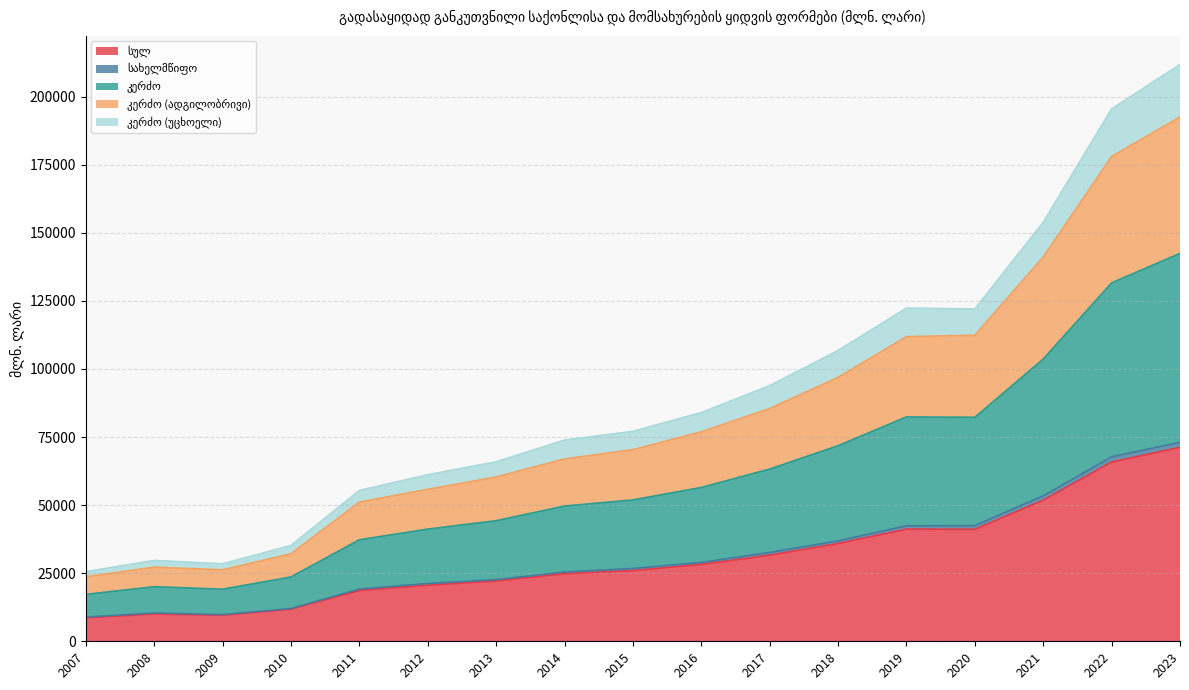

List the labels in order of სახელმწიფო value, smallest first.

2007, 2009, 2008, 2010, 2011, 2012, 2013, 2014, 2015, 2016, 2017, 2018, 2019, 2020, 2021, 2022, 2023